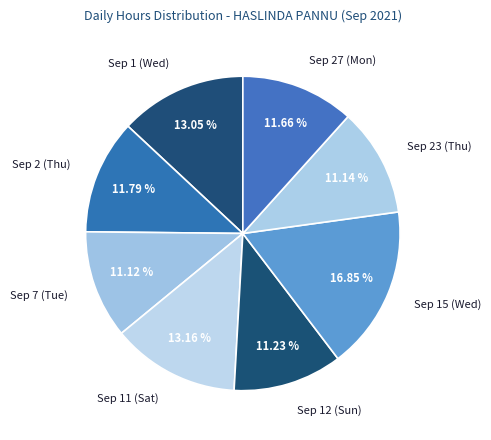

Is there any slice that represents more than half of the pie?

No